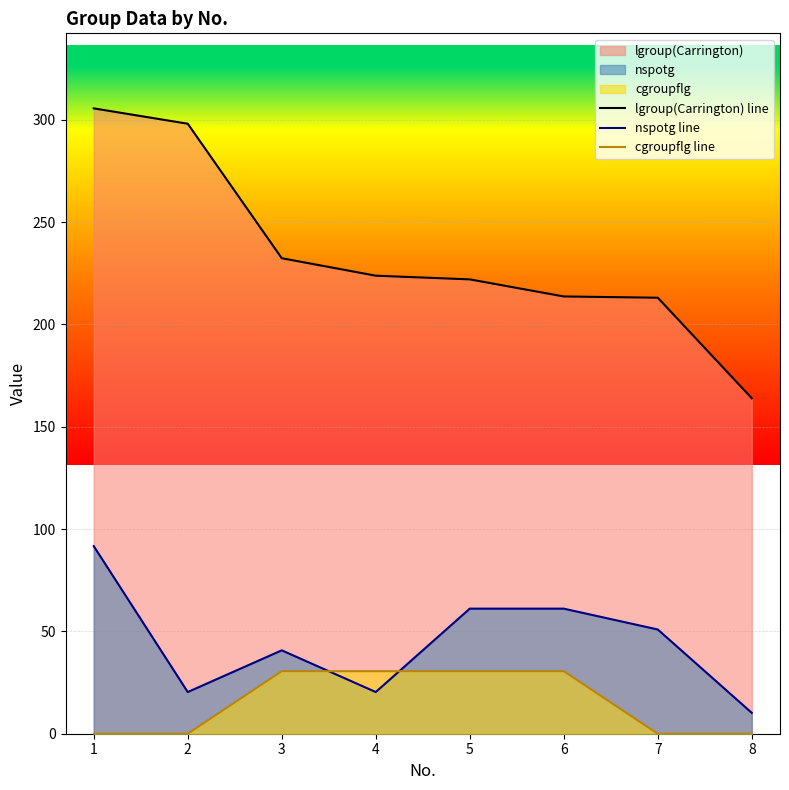

What is the sum of the lgroup(Carrington) line values at 1 and 8?

469.6